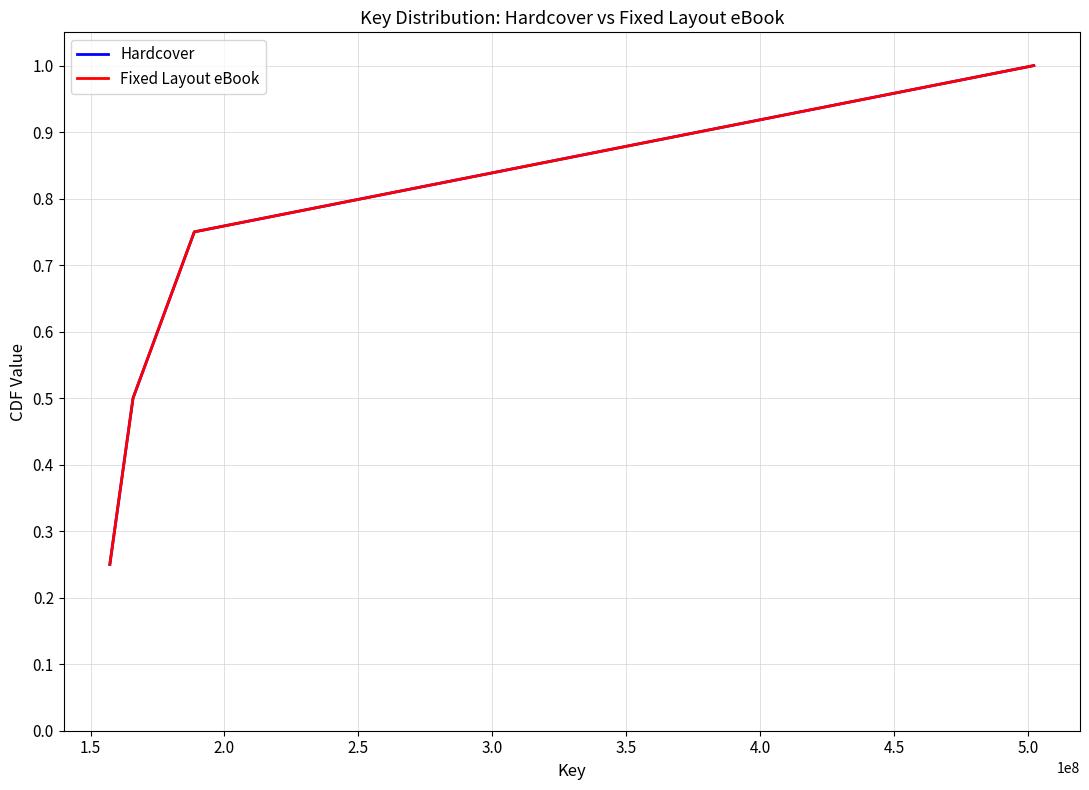

Is this an area chart (filled region under the line)?

No